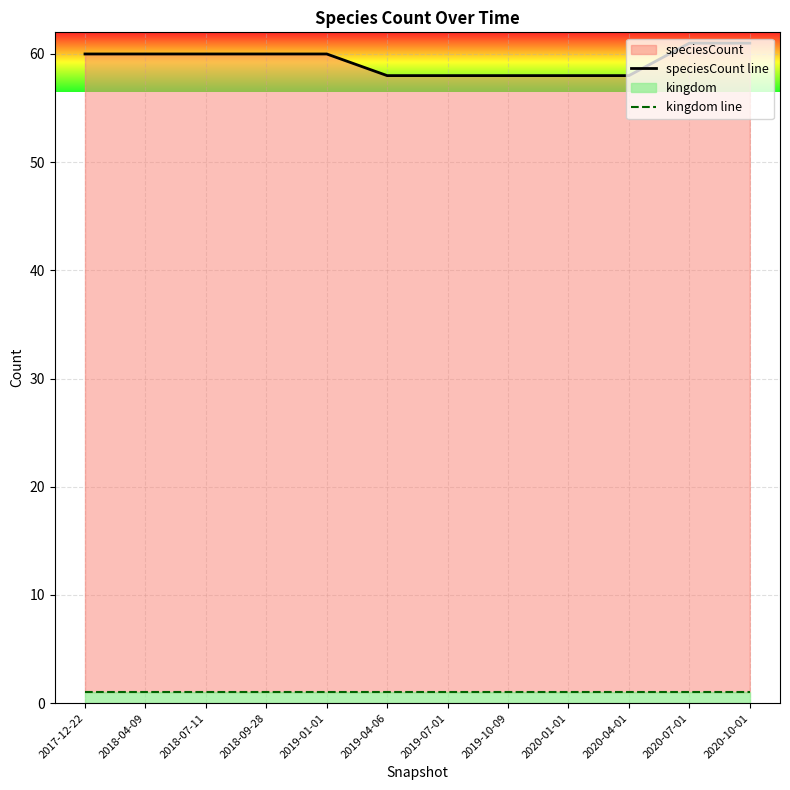

True or false: speciesCount line and kingdom line cross at least once.

False